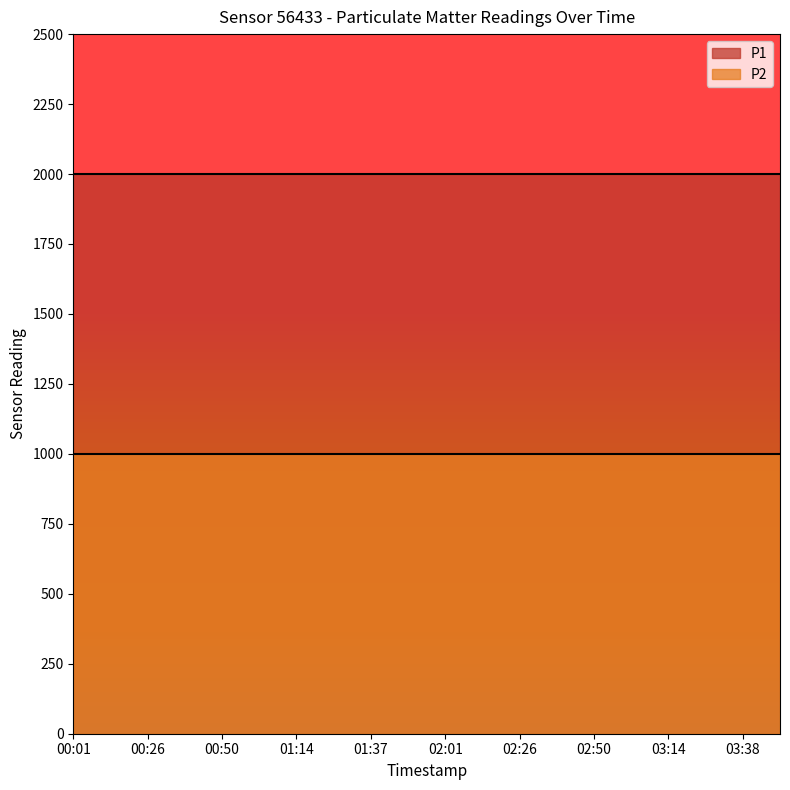

What are all the series names shown in the legend?

P1, P2